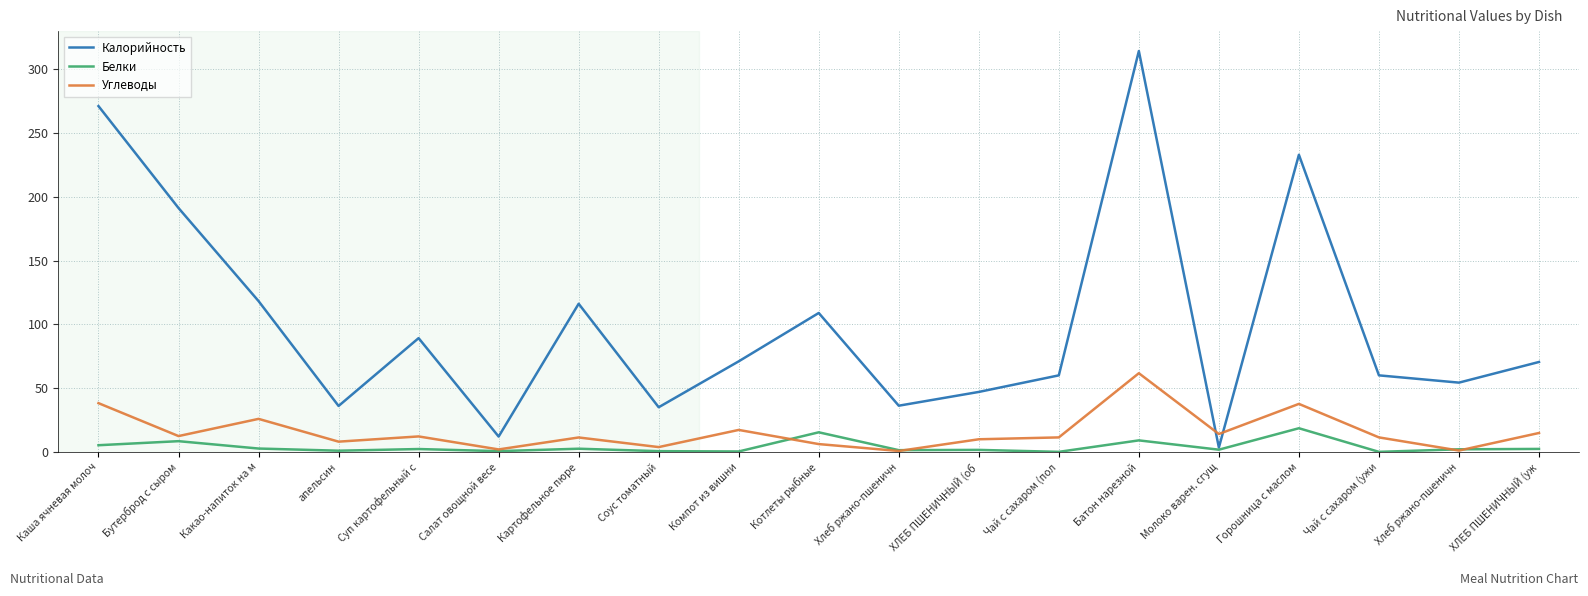

Does the chart have visible grid lines?

Yes